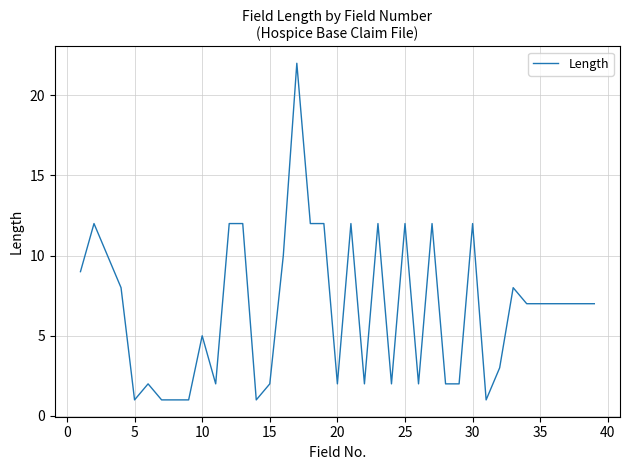

How many values are below 7?

17